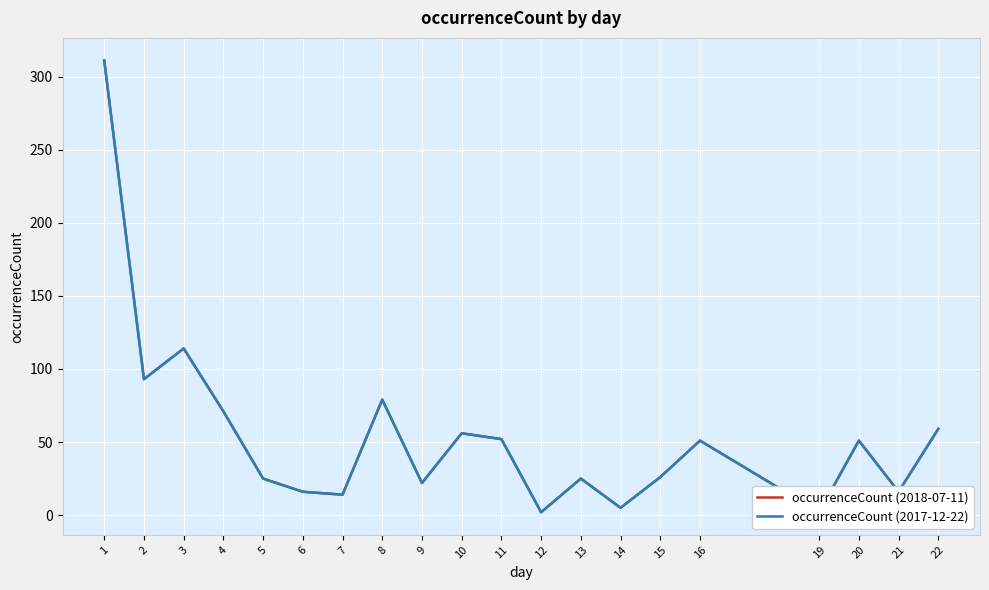

Where is the first local minimum for occurrenceCount (2017-12-22)?

2